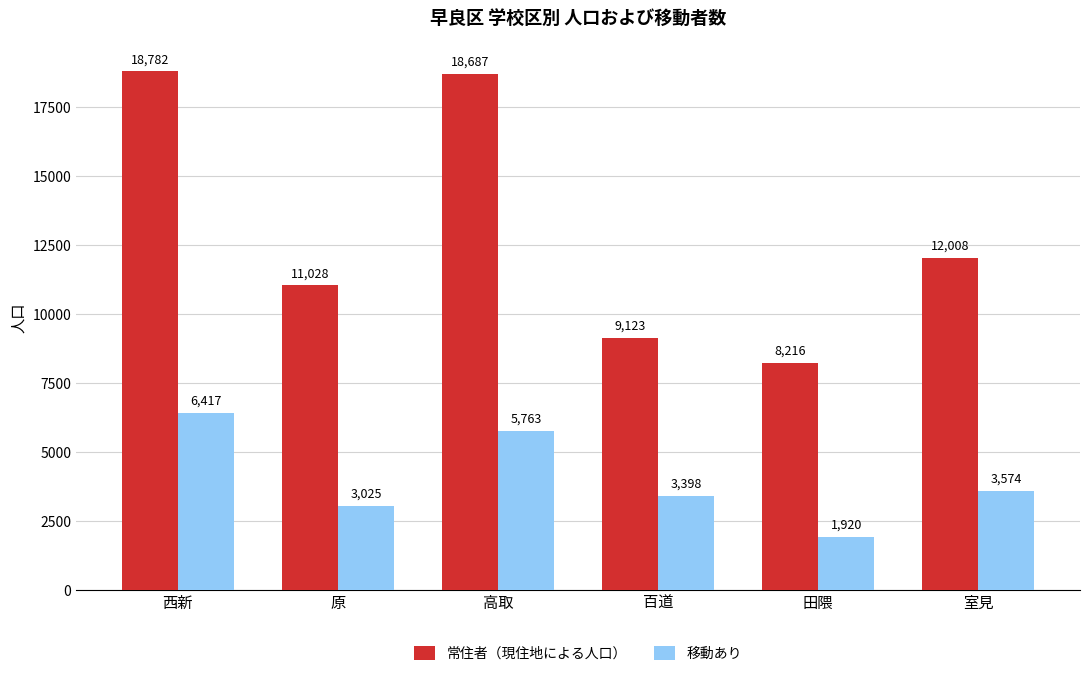

Reading left to right, list all the values displayed in this chart.

常住者（現住地による人口）: 18782	11028	18687	9123	8216	12008
移動あり: 6417	3025	5763	3398	1920	3574